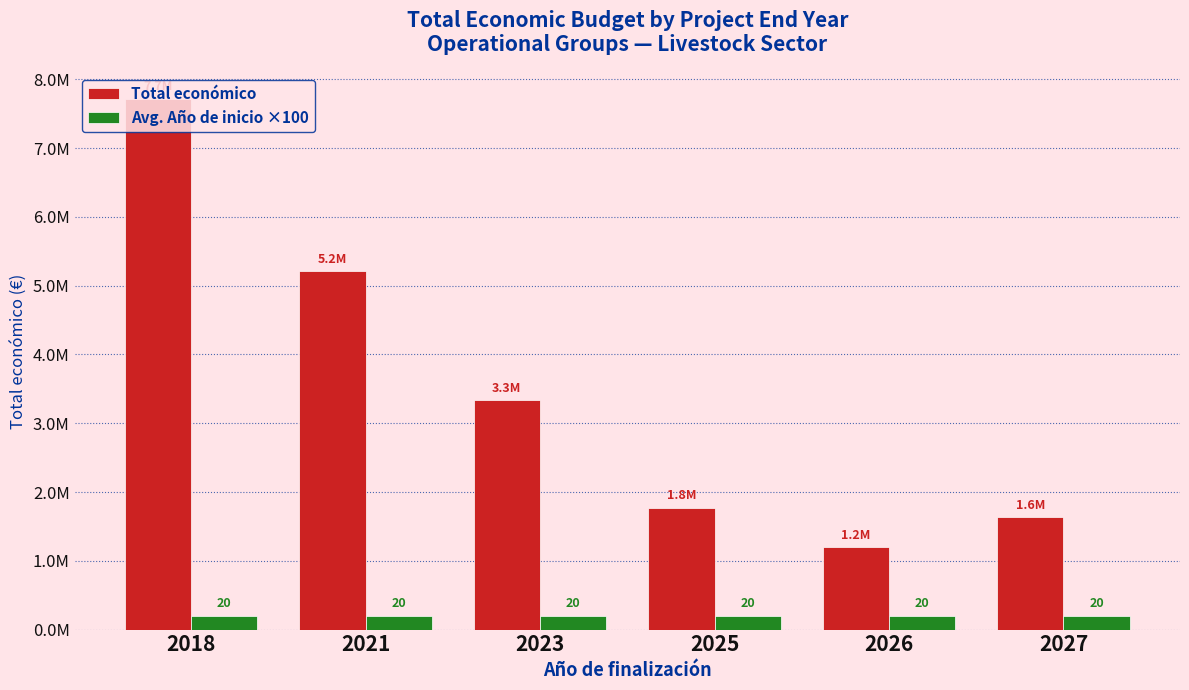

What is the average value of the Avg. Año de inicio ×100 series?

202117